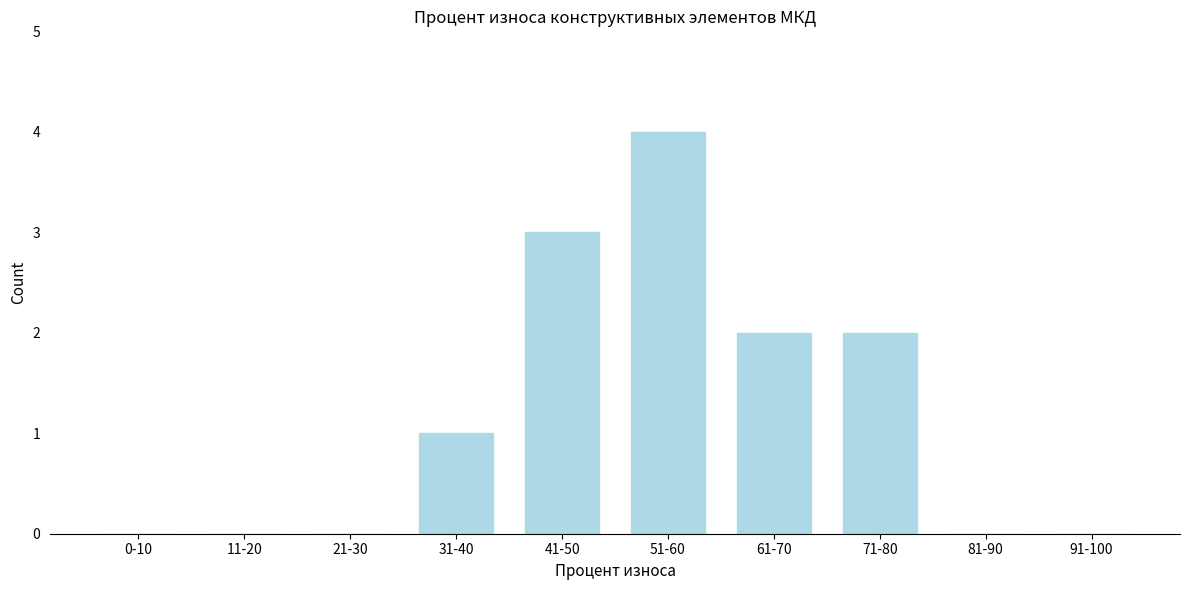

Reading left to right, transcribe all the data shown in this chart.

0-10=0	11-20=0	21-30=0	31-40=1	41-50=3	51-60=4	61-70=2	71-80=2	81-90=0	91-100=0